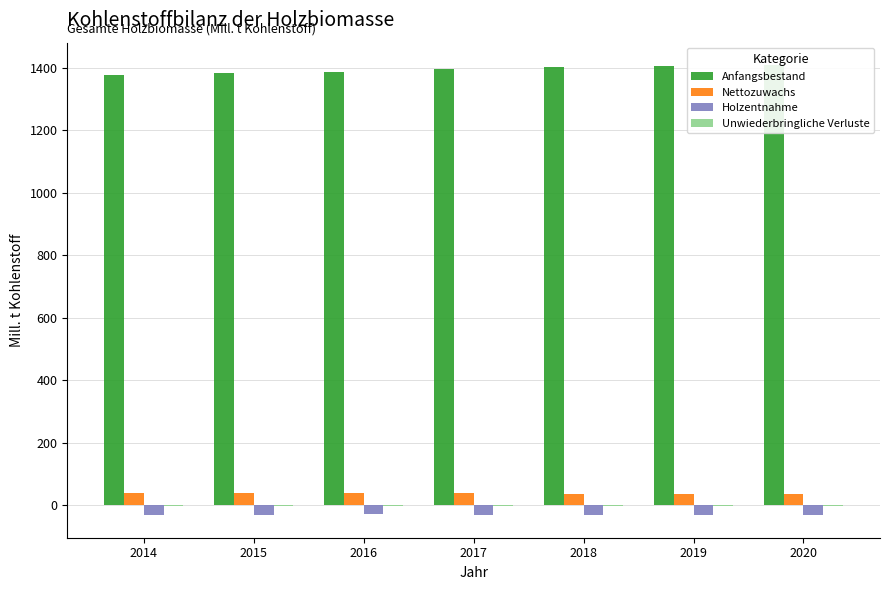

At how many categories does at least one series exceed 974?

7